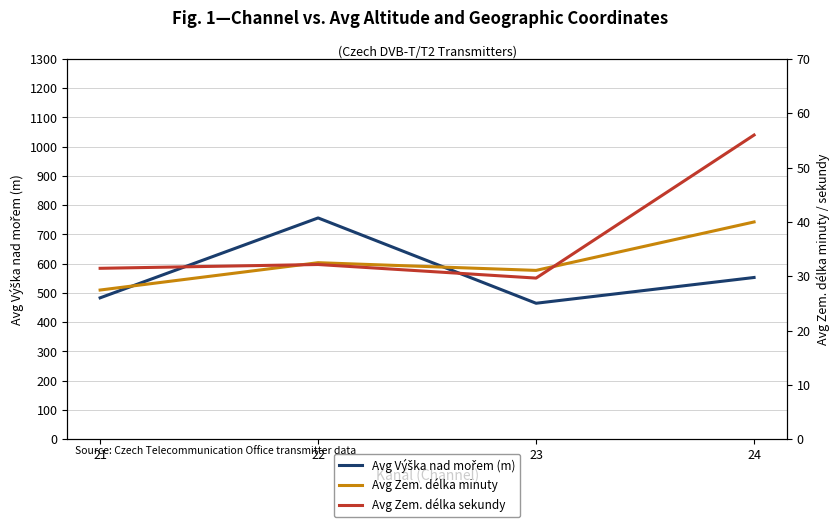

True or false: Avg Zem. délka minuty and Avg Výška nad mořem (m) intersect in this chart.

False